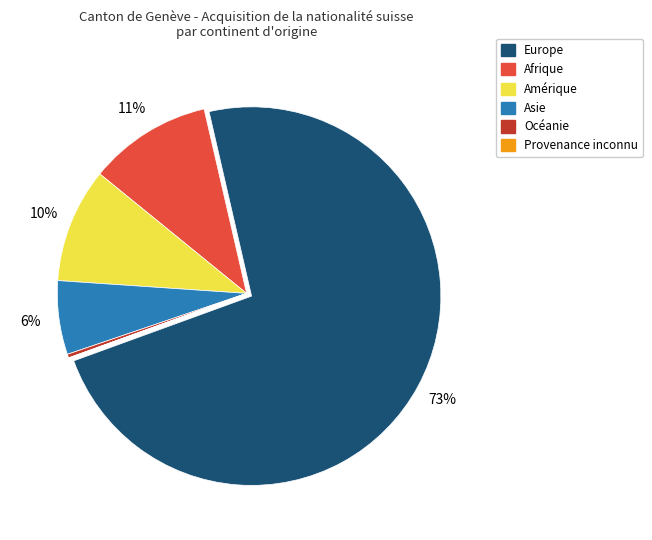

The Océanie slice represents 0% of the pie. True or false?

True